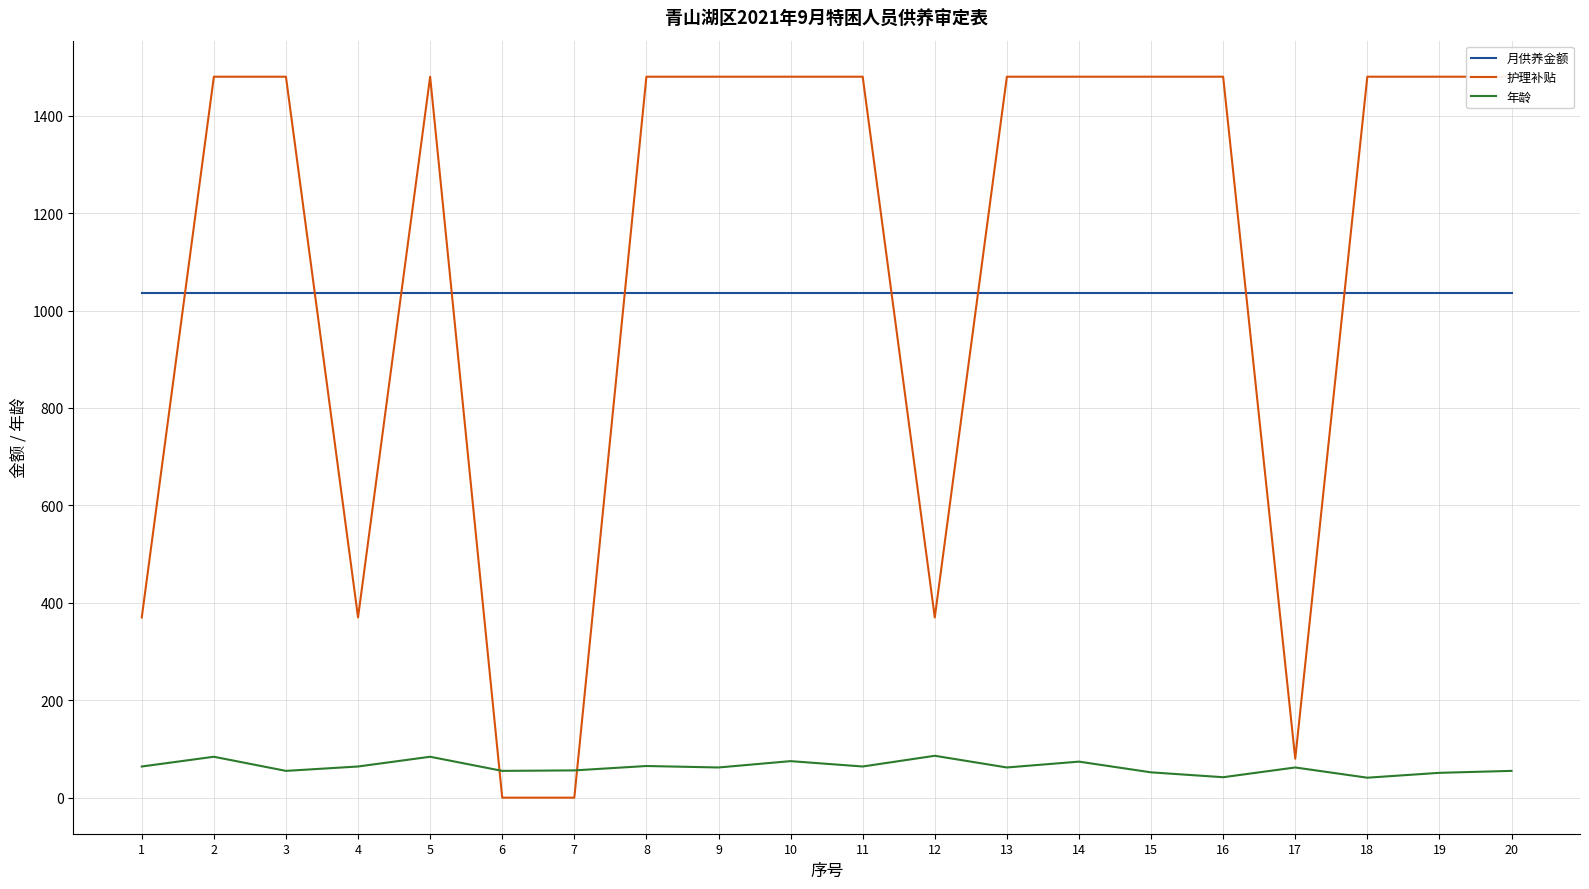

Reading left to right, extract all data points from this chart.

月供养金额: 1=1035	2=1035	3=1035	4=1035	5=1035	6=1035	7=1035	8=1035	9=1035	10=1035	11=1035	12=1035	13=1035	14=1035	15=1035	16=1035	17=1035	18=1035	19=1035	20=1035
护理补贴: 1=370	2=1480	3=1480	4=370	5=1480	6=0	7=0	8=1480	9=1480	10=1480	11=1480	12=370	13=1480	14=1480	15=1480	16=1480	17=80	18=1480	19=1480	20=1480
年龄: 1=64	2=84	3=55	4=64	5=84	6=55	7=56	8=65	9=62	10=75	11=64	12=86	13=62	14=74	15=52	16=42	17=62	18=41	19=51	20=55